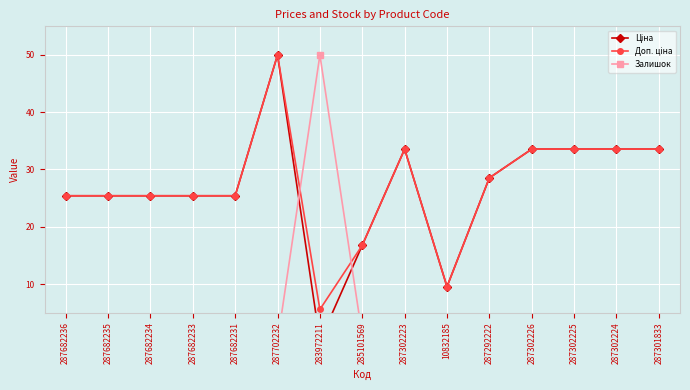

At how many categories does at least one series exceed 5?

15